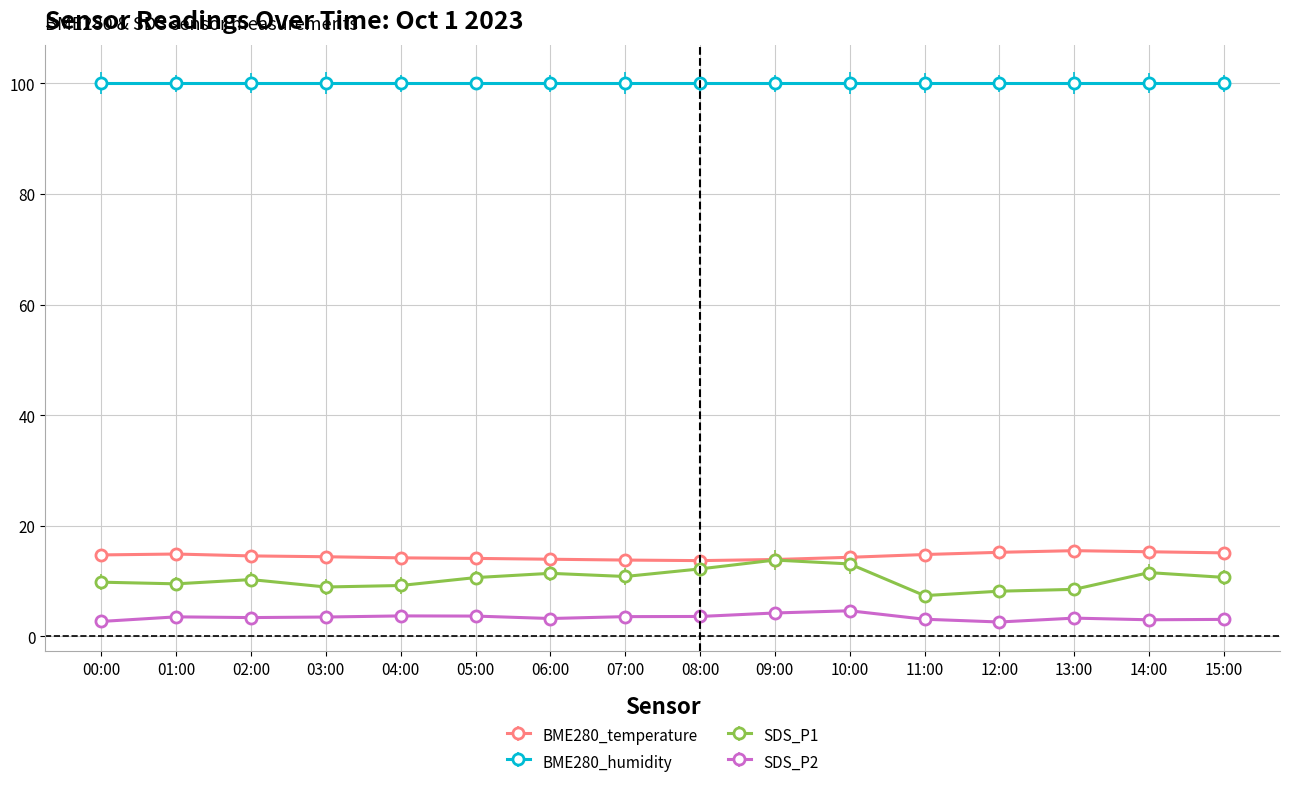

In BME280_temperature, how many points are higher than both neighbors (excluding endpoints)?

2